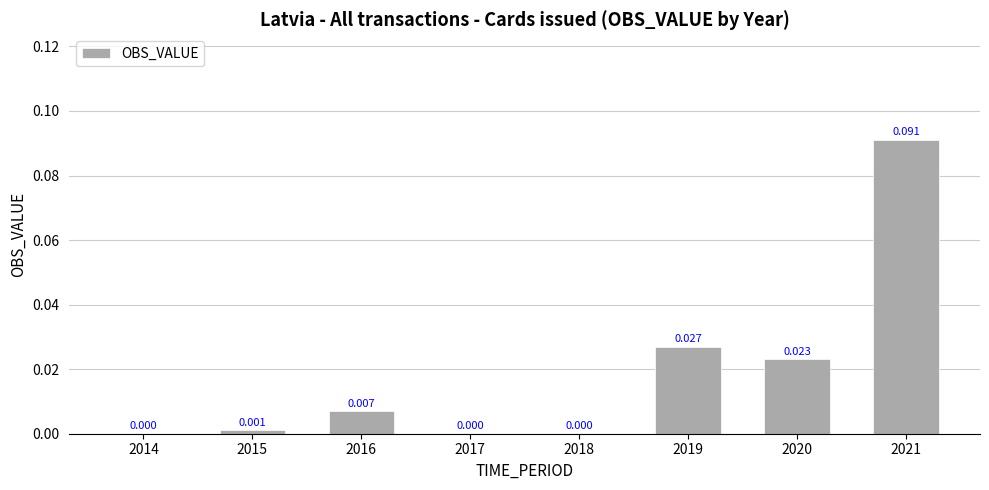

How many positive values are there?

5